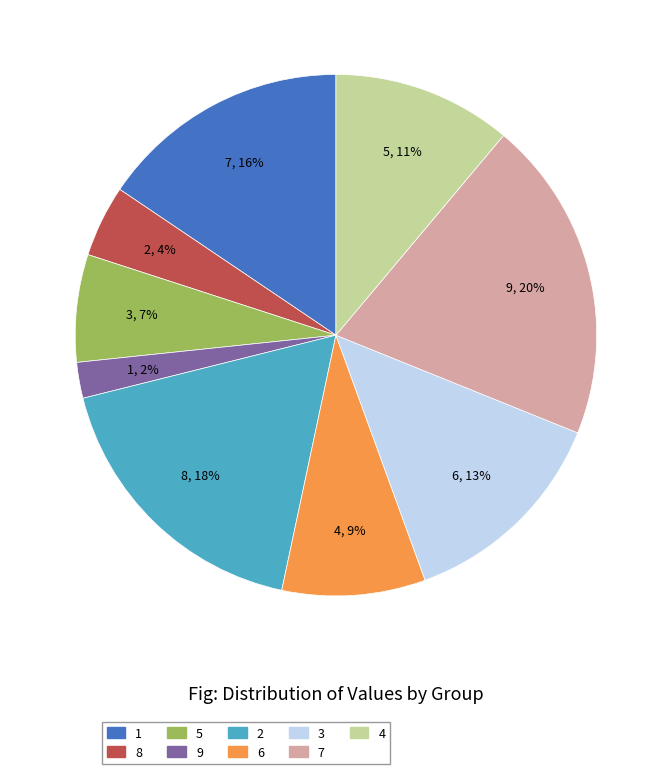

To the nearest percent, what is the difference between the largest and smallest slice percentages?

18%